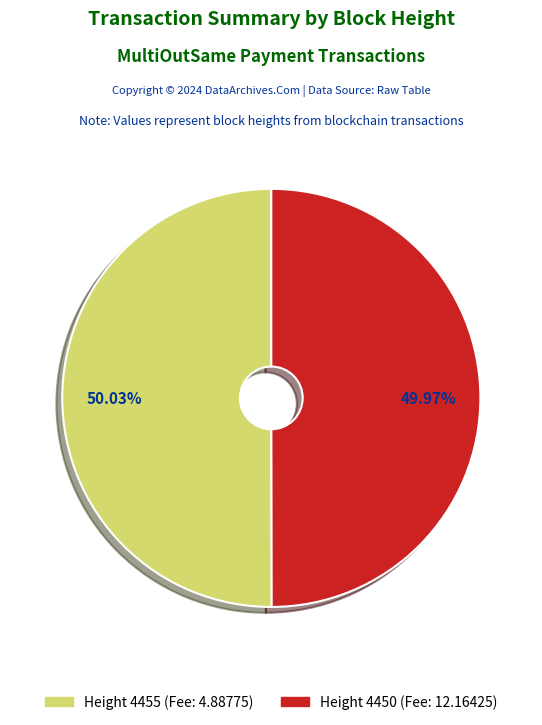

Is there a majority slice in this chart?

Yes